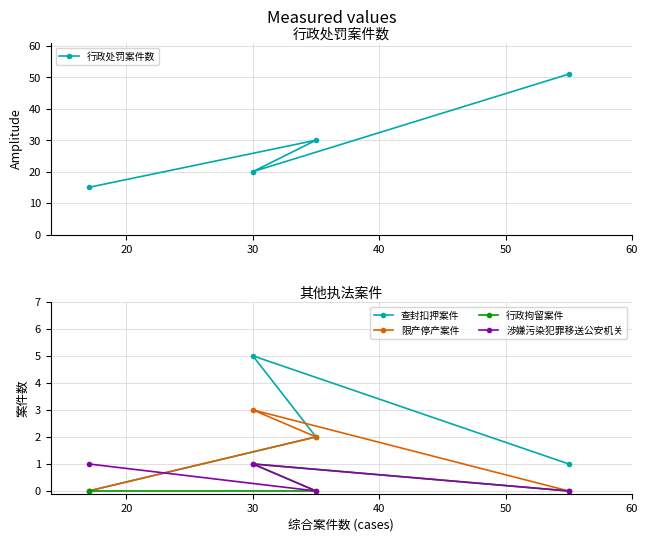

True or false: 限产停产案件 and 查封扣押案件 cross at least once.

False